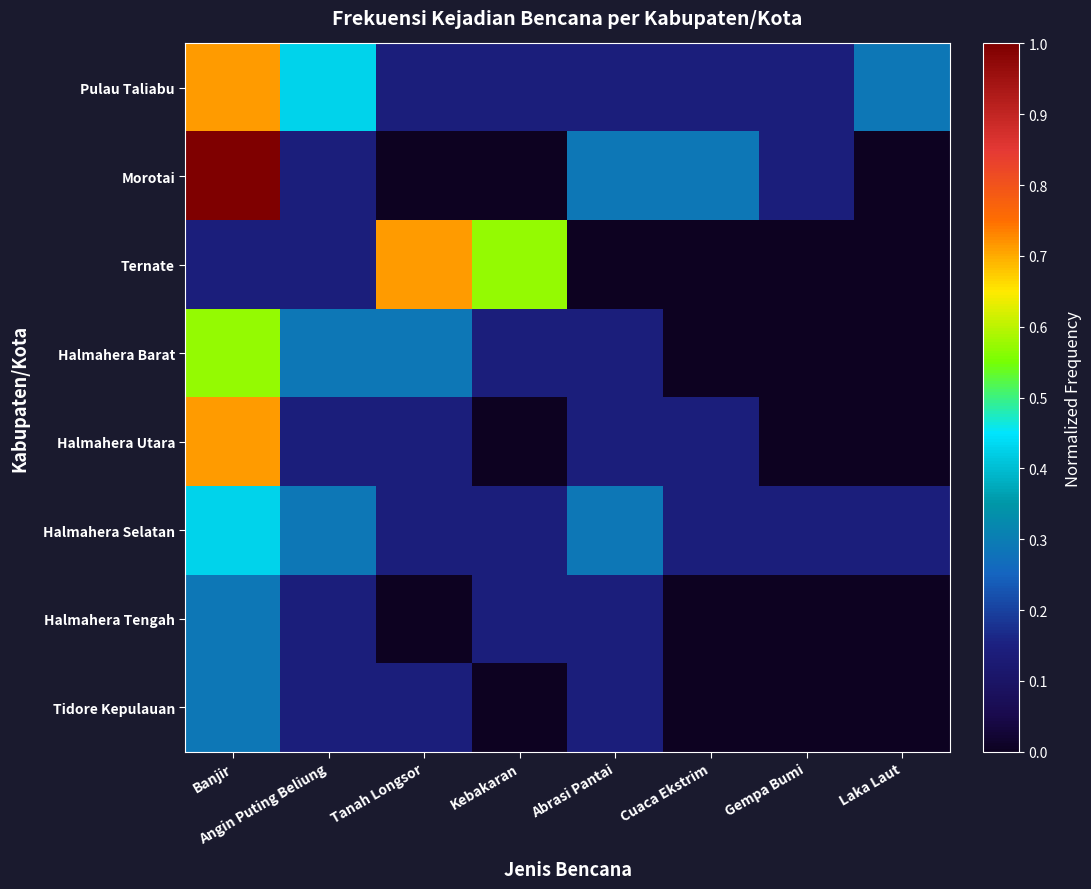

Reading left to right, extract all data points from this chart.

Pulau Taliabu: Banjir=0.7	Angin Puting Beliung=0.4	Tanah Longsor=0.1	Kebakaran=0.1	Abrasi Pantai=0.1	Cuaca Ekstrim=0.1	Gempa Bumi=0.1	Laka Laut=0.3
Morotai: Banjir=1.0	Angin Puting Beliung=0.1	Tanah Longsor=0.0	Kebakaran=0.0	Abrasi Pantai=0.3	Cuaca Ekstrim=0.3	Gempa Bumi=0.1	Laka Laut=0.0
Ternate: Banjir=0.1	Angin Puting Beliung=0.1	Tanah Longsor=0.7	Kebakaran=0.6	Abrasi Pantai=0.0	Cuaca Ekstrim=0.0	Gempa Bumi=0.0	Laka Laut=0.0
Halmahera Barat: Banjir=0.6	Angin Puting Beliung=0.3	Tanah Longsor=0.3	Kebakaran=0.1	Abrasi Pantai=0.1	Cuaca Ekstrim=0.0	Gempa Bumi=0.0	Laka Laut=0.0
Halmahera Utara: Banjir=0.7	Angin Puting Beliung=0.1	Tanah Longsor=0.1	Kebakaran=0.0	Abrasi Pantai=0.1	Cuaca Ekstrim=0.1	Gempa Bumi=0.0	Laka Laut=0.0
Halmahera Selatan: Banjir=0.4	Angin Puting Beliung=0.3	Tanah Longsor=0.1	Kebakaran=0.1	Abrasi Pantai=0.3	Cuaca Ekstrim=0.1	Gempa Bumi=0.1	Laka Laut=0.1
Halmahera Tengah: Banjir=0.3	Angin Puting Beliung=0.1	Tanah Longsor=0.0	Kebakaran=0.1	Abrasi Pantai=0.1	Cuaca Ekstrim=0.0	Gempa Bumi=0.0	Laka Laut=0.0
Tidore Kepulauan: Banjir=0.3	Angin Puting Beliung=0.1	Tanah Longsor=0.1	Kebakaran=0.0	Abrasi Pantai=0.1	Cuaca Ekstrim=0.0	Gempa Bumi=0.0	Laka Laut=0.0